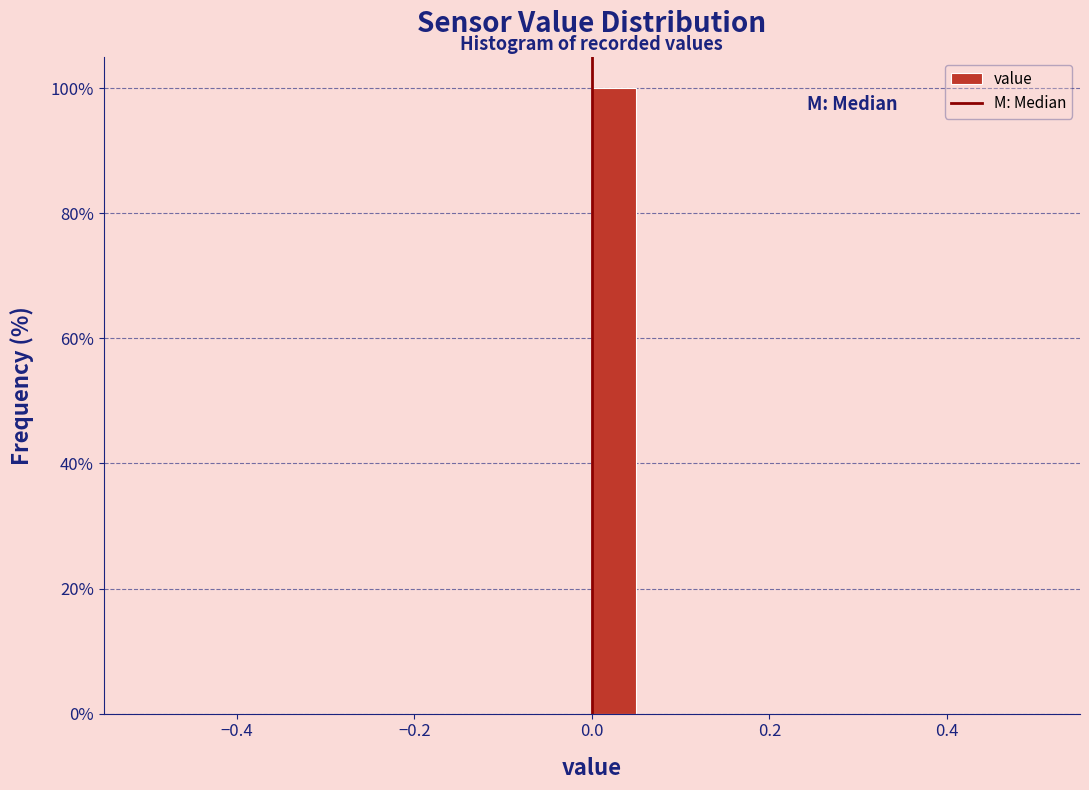

Read against the x-axis, roughly where is the centre of the tallest bar?

0.02